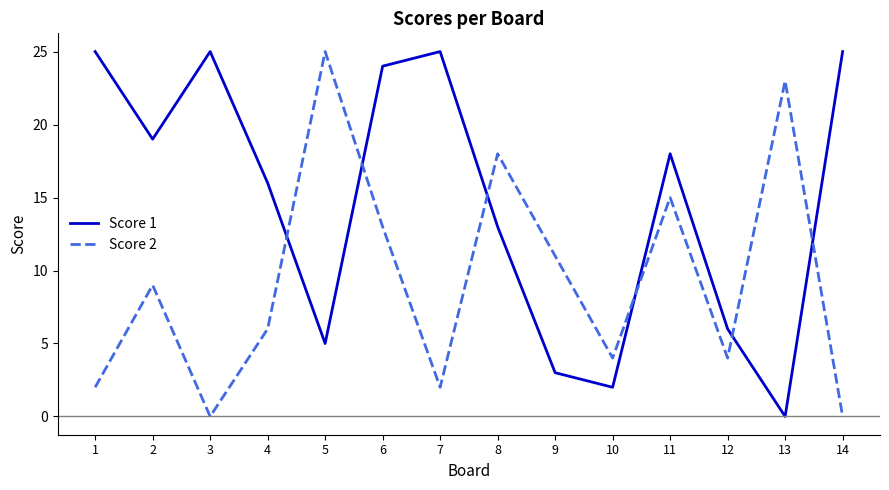

What are all the series names shown in the legend?

Score 1, Score 2